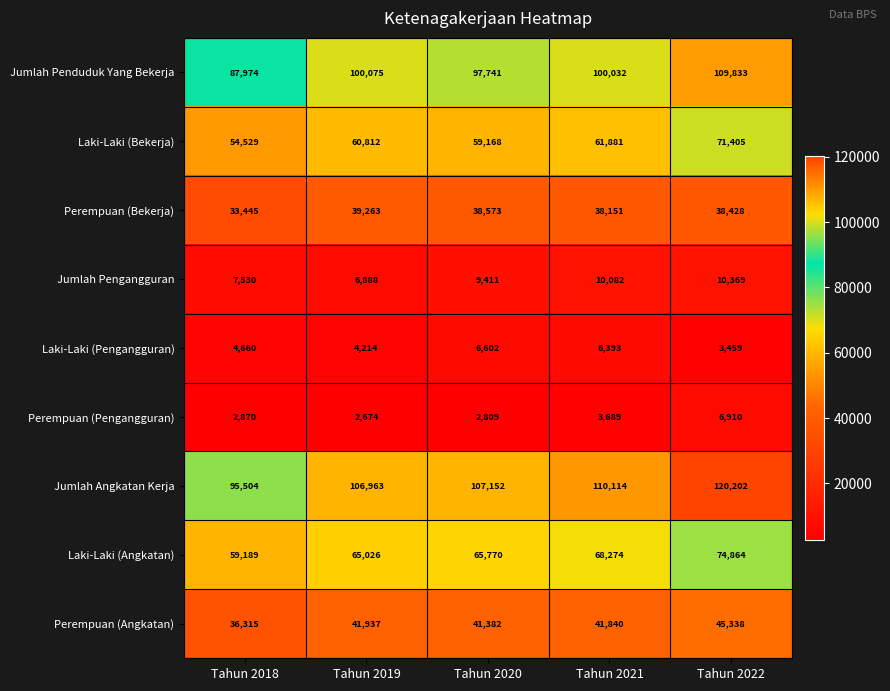

What is the sum of all Perempuan (Pengangguran) values?

18952